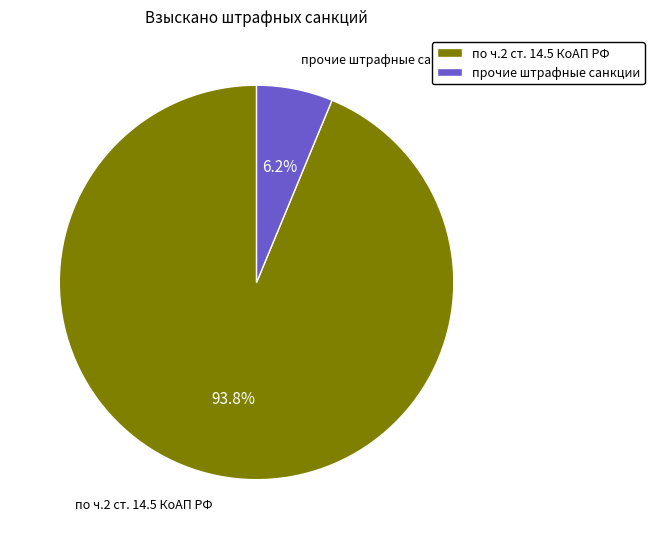

What is the total percentage of по ч.2 ст. 14.5 КоАП РФ and прочие штрафные санкции?

100.0%